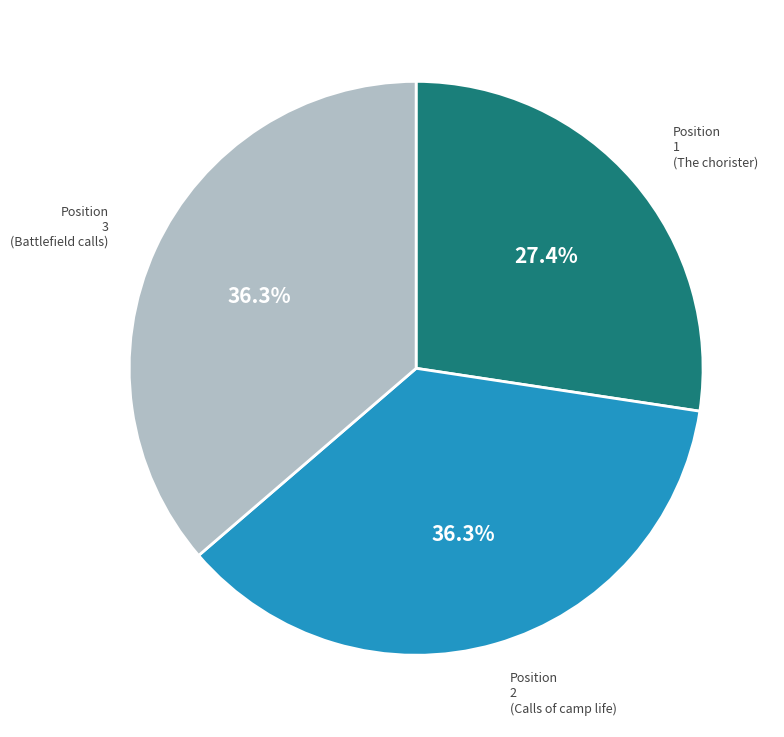

What percentage is the Position 3 (Battlefield calls) slice, to the nearest percent?

36%